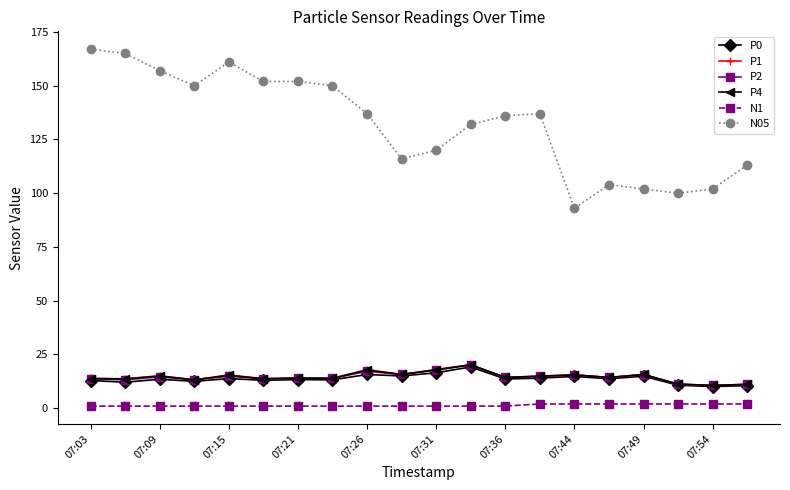

What are all the series names shown in the legend?

P0, P1, P2, P4, N1, N05